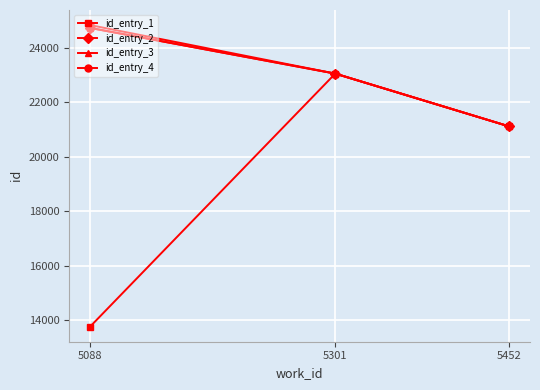

What is the minimum value for id_entry_3?

21120